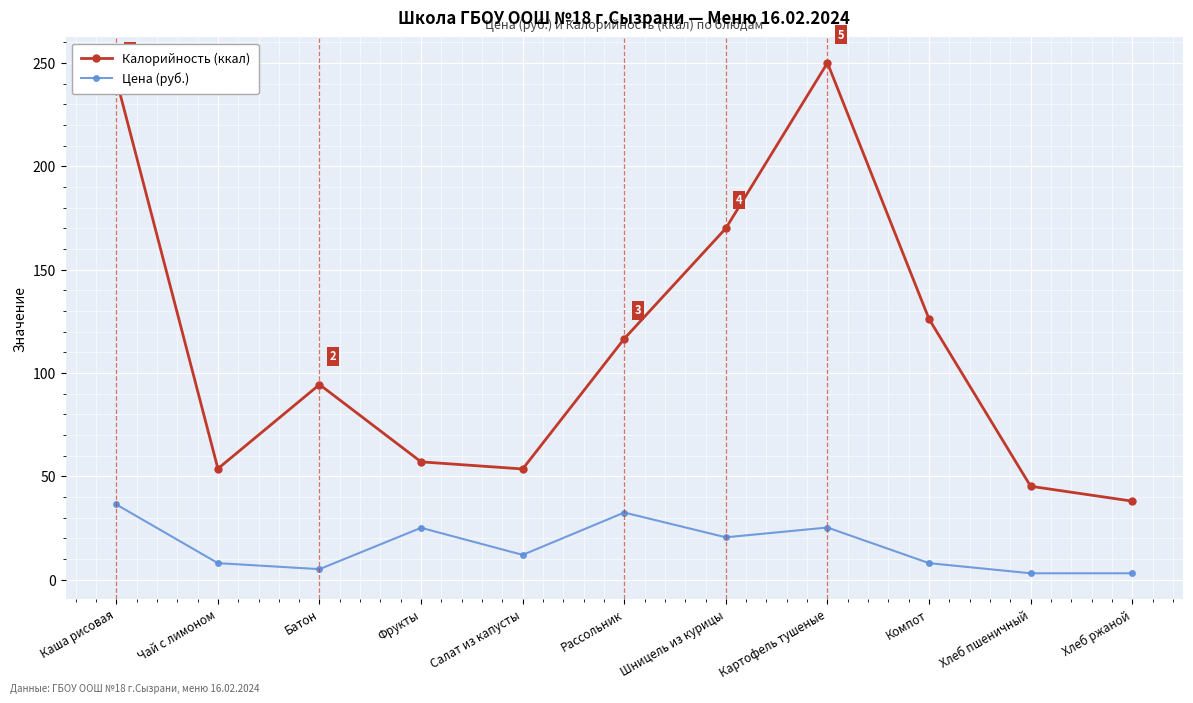

What is the lowest value of the Калорийность (ккал) series?

38.0